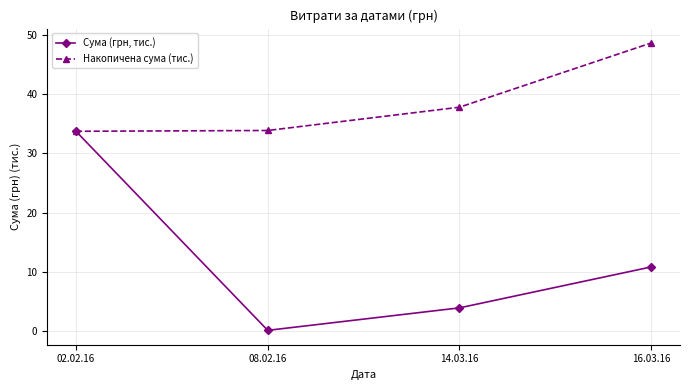

At 14.03.16, list the series in order from smallest to largest.

Сума (грн, тис.), Накопичена сума (тис.)